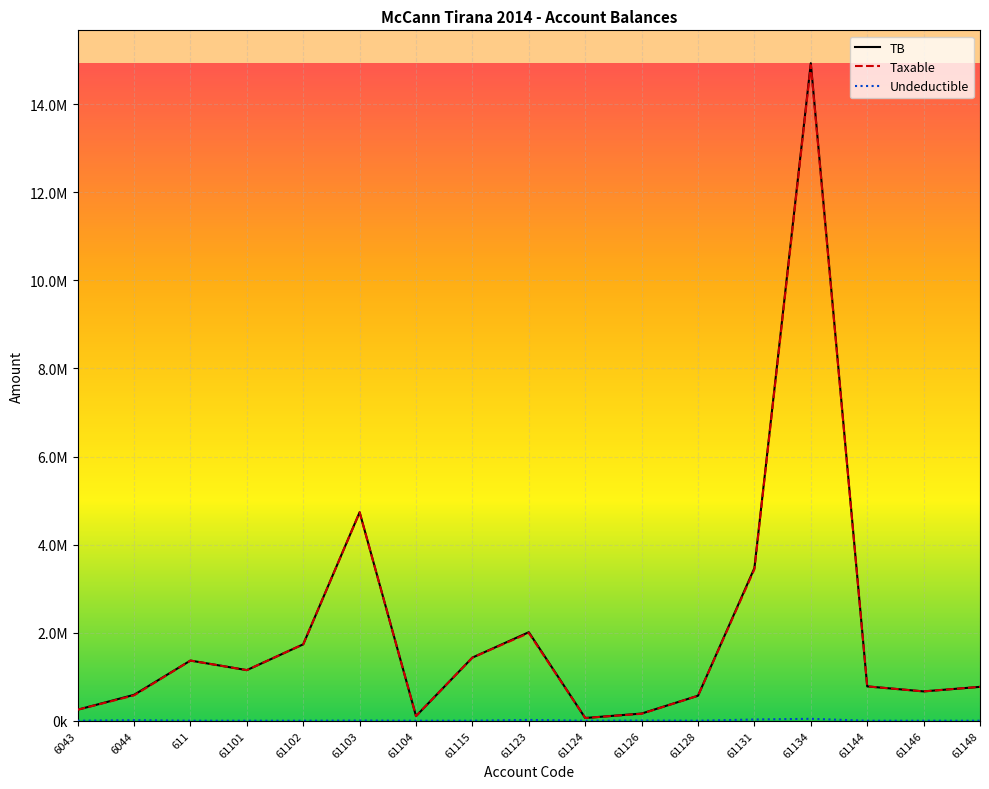

Where is the first local maximum for Undeductible?

6044